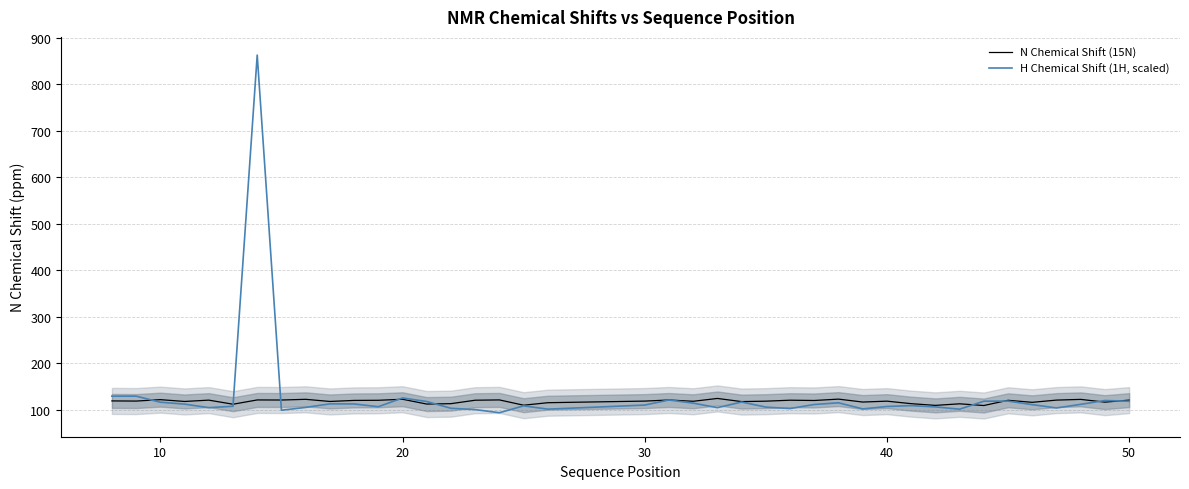

Reading left to right, transcribe all the data shown in this chart.

N Chemical Shift (15N): 119.1	118.8	121.8	117.9	120.8	112.0	121.2	121.0	122.5	117.9	120.2	120.5	122.7	112.3	113.2	120.6	121.2	109.9	115.3	118.7	121.1	118.3	124.4	117.6	118.5	120.6	120.0	123.0	116.7	118.6	113.2	109.5	112.9	109.2	120.4	116.1	120.8	122.4	116.5	120.8
H Chemical Shift (1H, scaled): 129.3	129.3	116.3	112.2	104.6	107.6	862.4	99.1	105.1	112.8	112.6	106.6	125.5	117.8	103.2	100.4	93.7	108.5	101.4	110.2	121.0	114.3	104.6	116.7	105.8	102.7	111.4	115.0	101.9	107.1	109.0	106.2	101.3	118.5	118.7	111.1	103.9	111.7	119.9	118.4